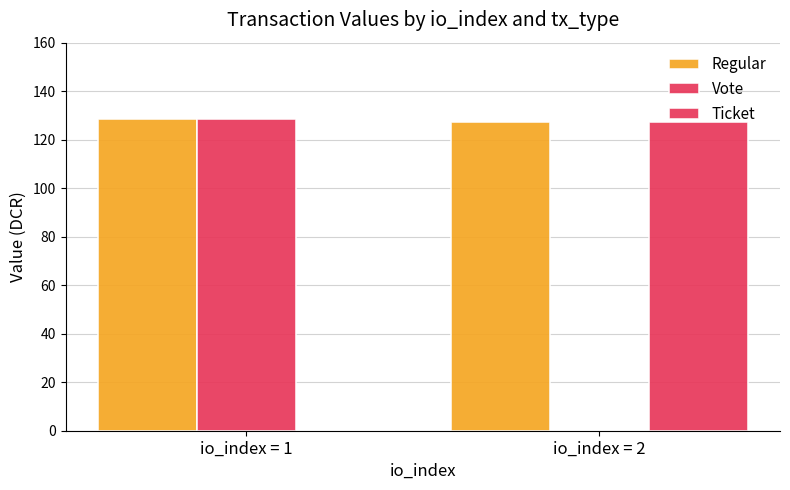

How many distinct data groups are displayed?

3